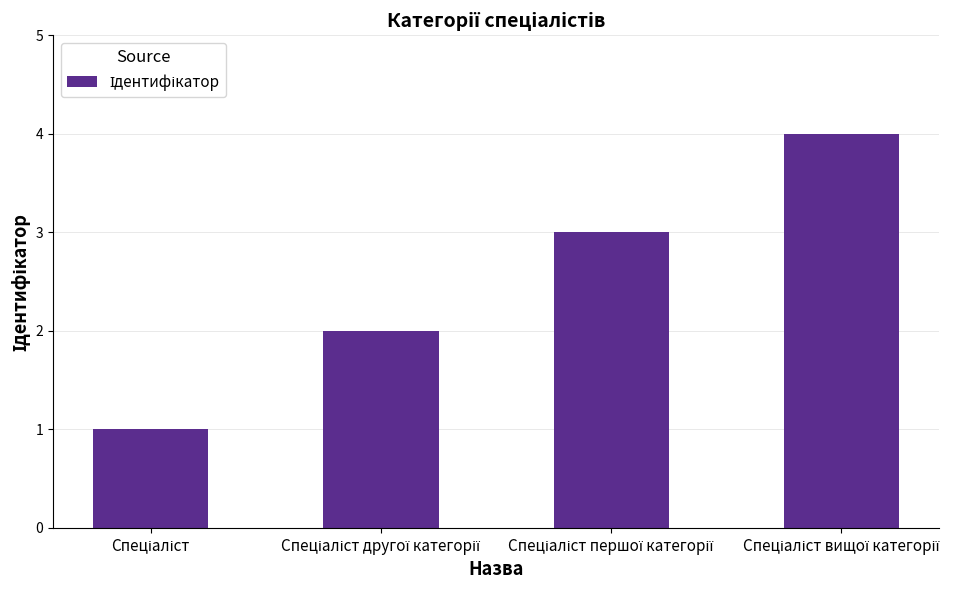

What is the greatest value displayed?

4